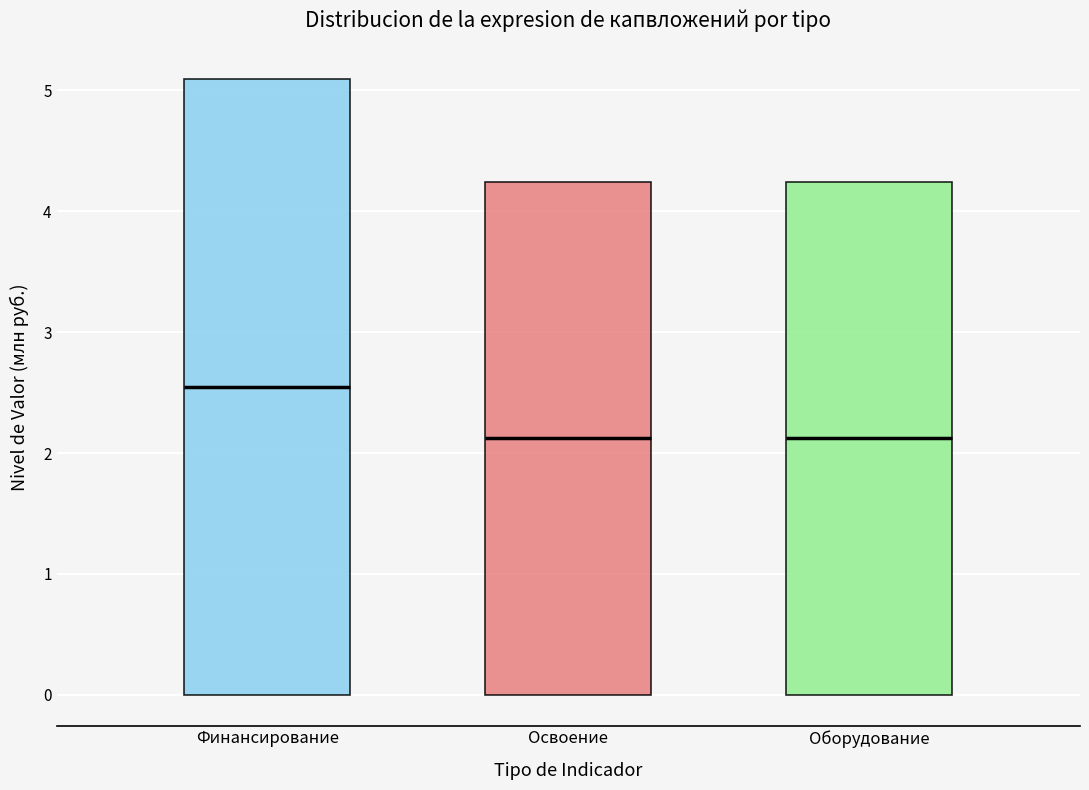

Where is the upper edge of the box for Финансирование on the y-axis? The values are not printed on the chart, so give them approximately, as read against the axis.

5.1